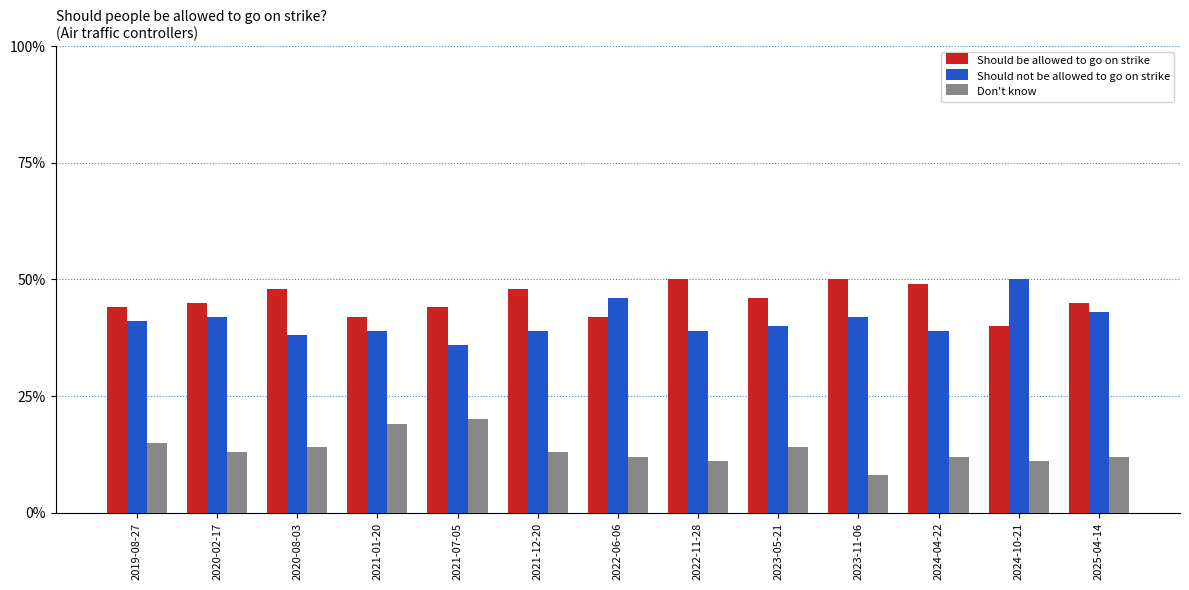

The value of Should be allowed to go on strike at 2022-06-06 is 0.4. True or false?

True